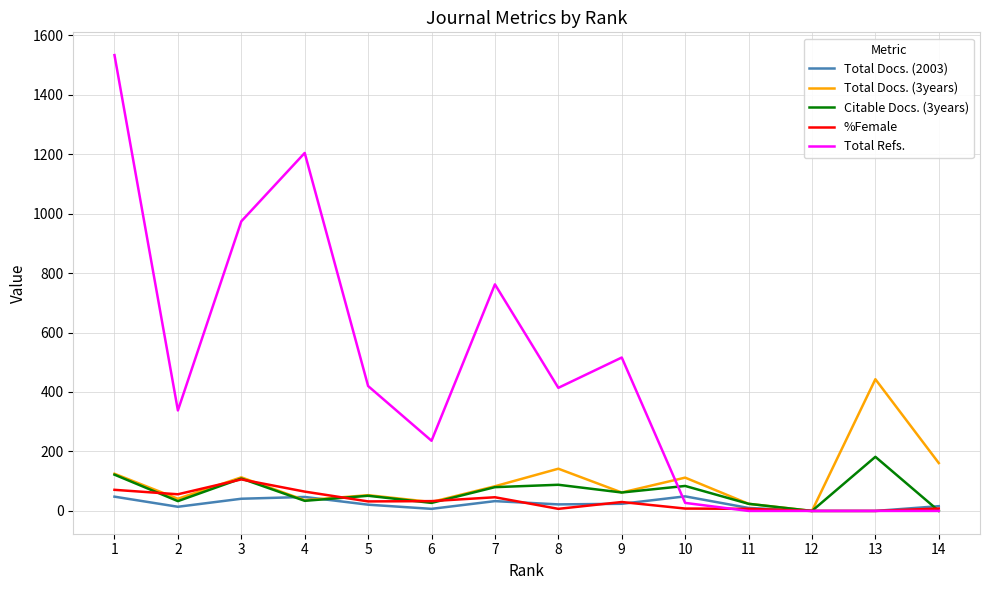

Between 3 and 9, which series saw the biggest shift?

Total Refs.